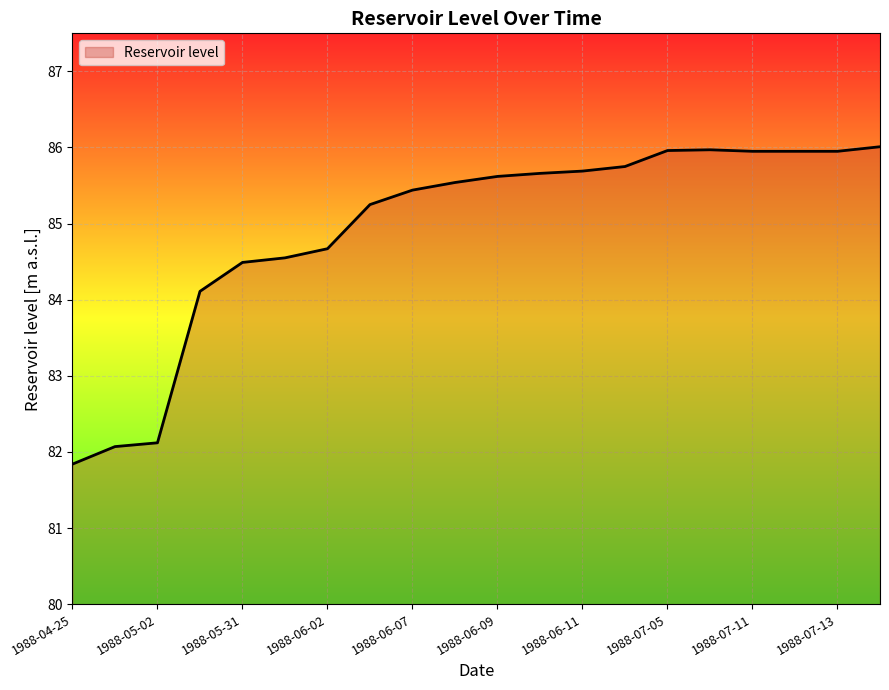

What is the greatest value displayed?

86.0